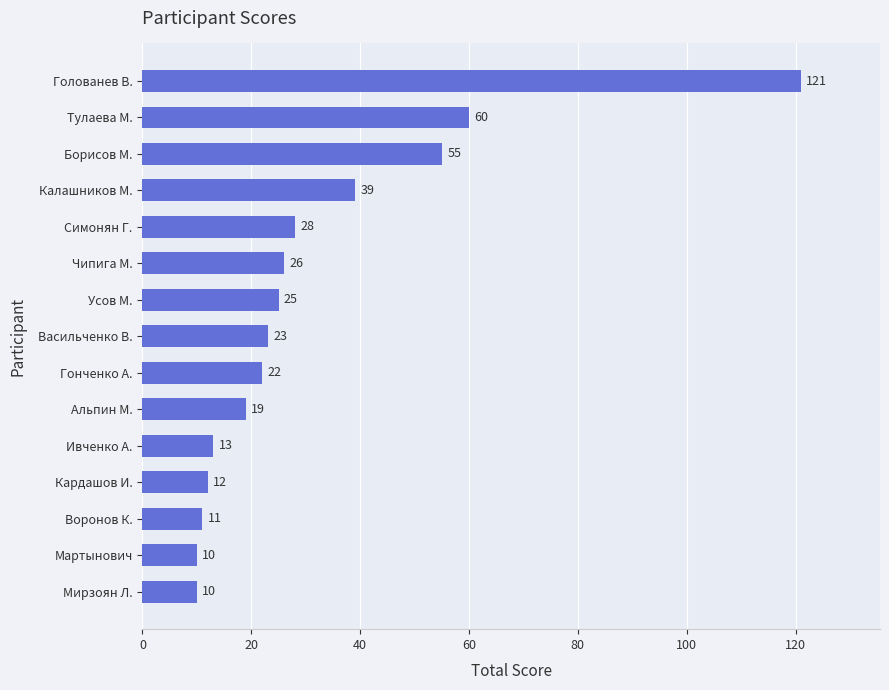

How many series are shown in this chart?

1